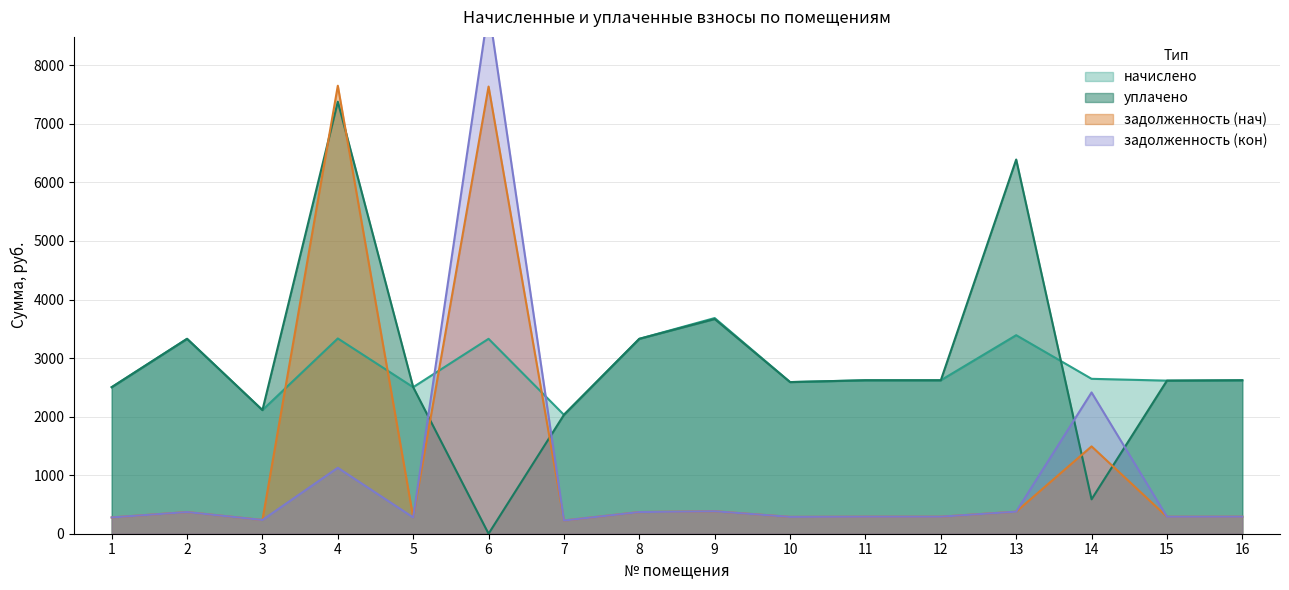

What are all the series names shown in the legend?

задолженность (нач), задолженность (кон), начислено, уплачено